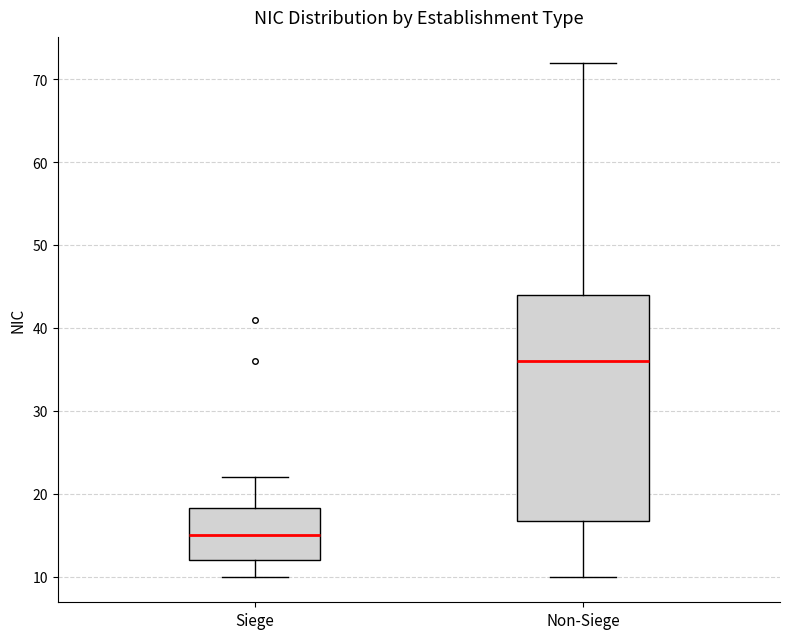

Which box's median line is the highest?

Non-Siege